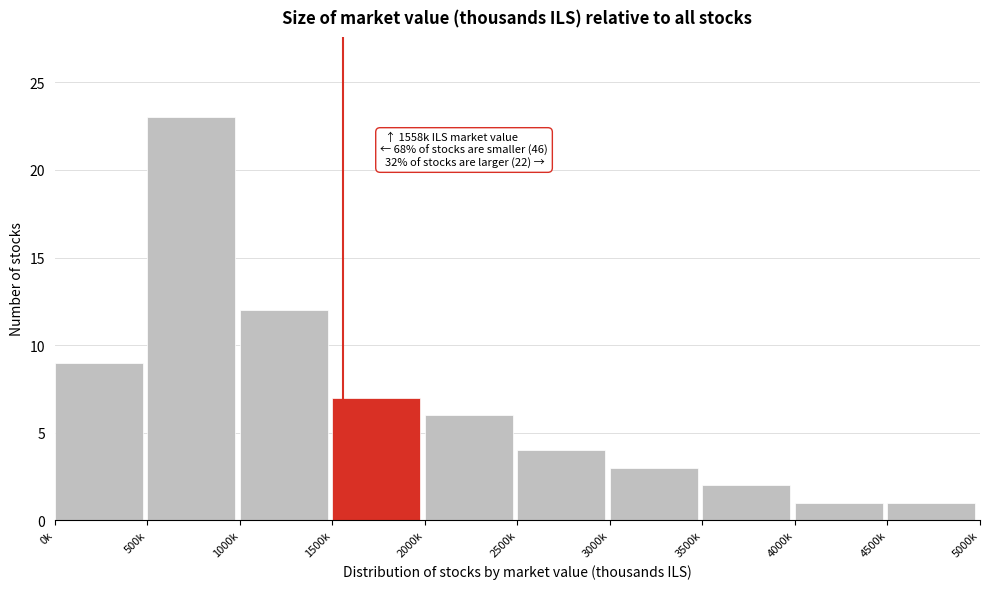

Reading left to right, what are all the values shown in this chart?

0k=9	500k=23	1000k=12	1500k=7	2000k=6	2500k=4	3000k=3	3500k=2	4000k=1	4500k=1